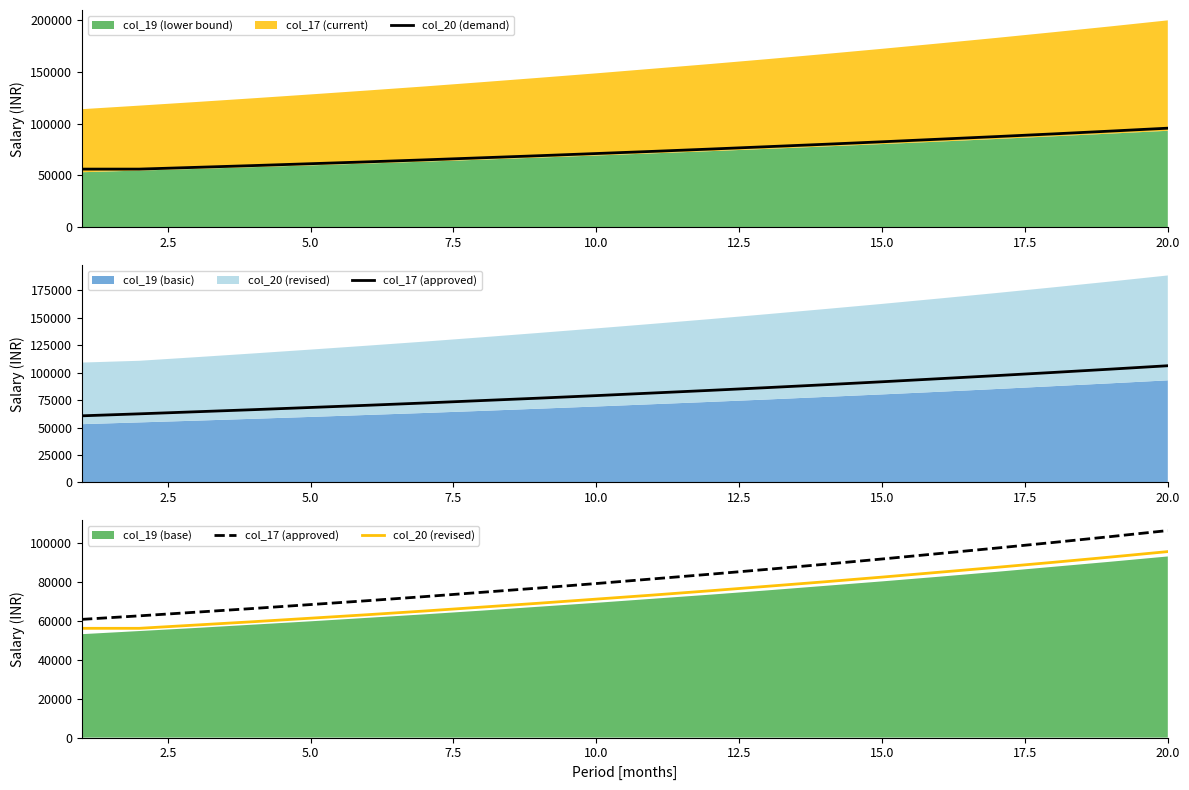

True or false: col_17 (approved) has more than 0 points higher than both neighbors.

False